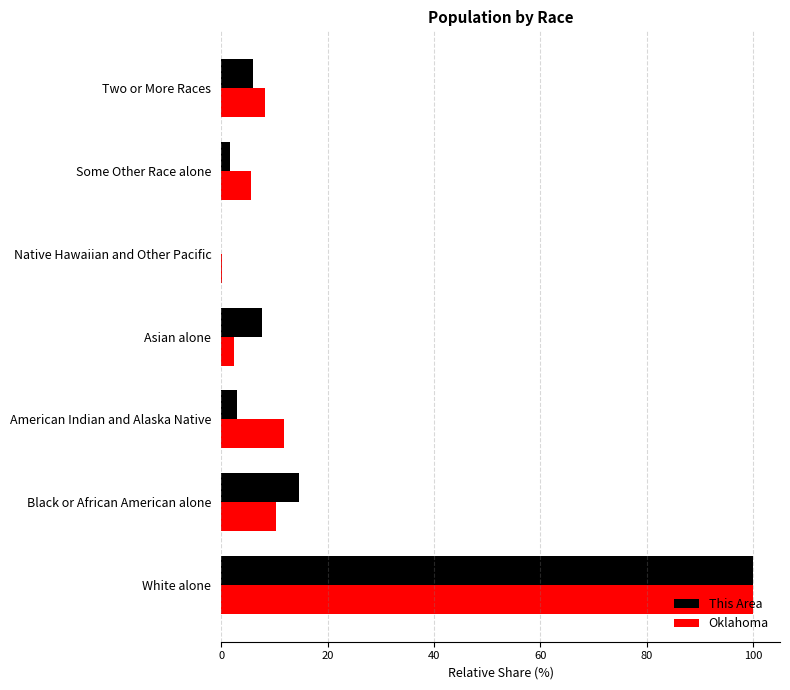

Is the value of This Area at Asian alone greater than the value of Oklahoma at American Indian and Alaska Native?

No